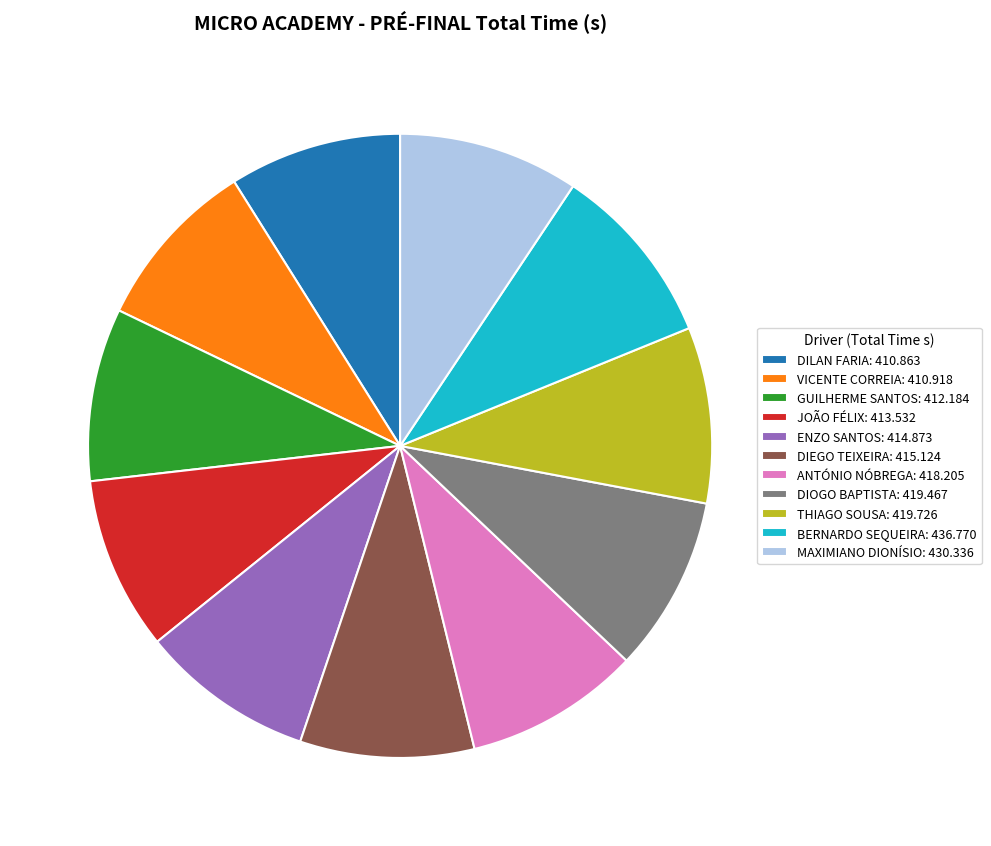

Does VICENTE CORREIA: 410.918 represent more than half of the total?

No